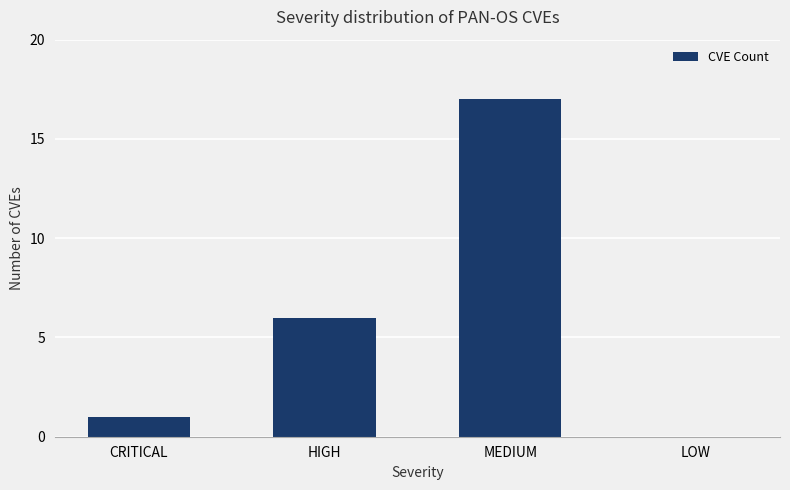

The value at LOW is 0. True or false?

True